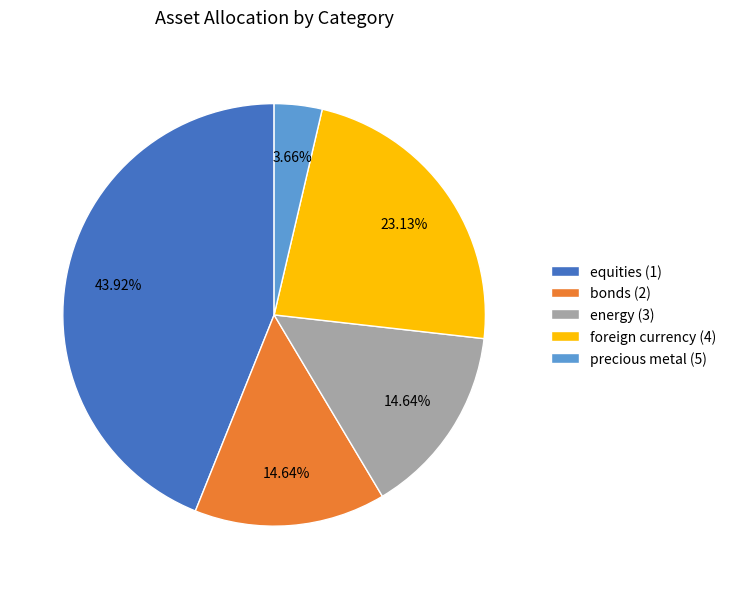

What is the smallest slice in the pie chart?

precious metal (5)